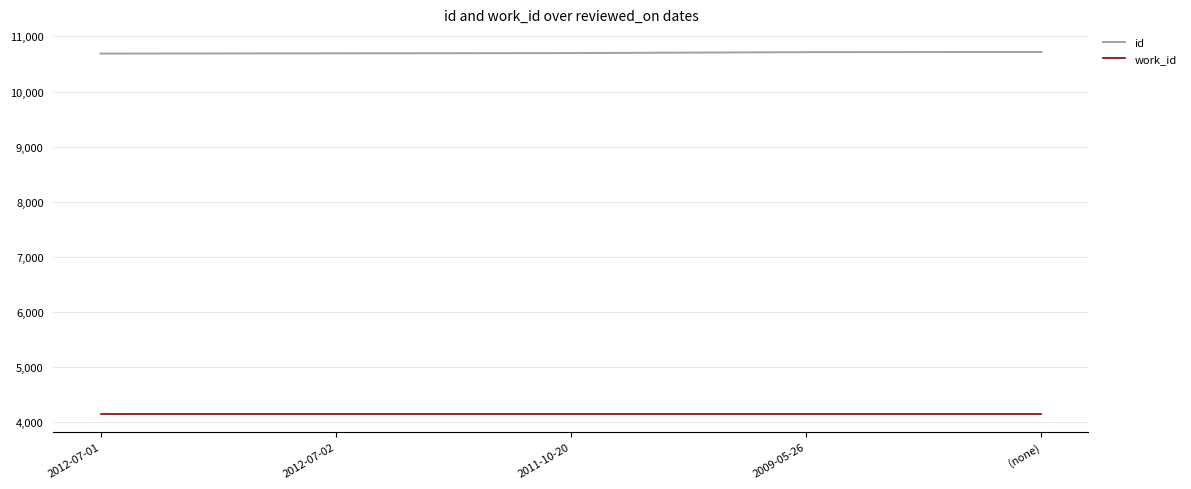

What is the spread (max minus min) of values at 2011-10-20?

6545.0